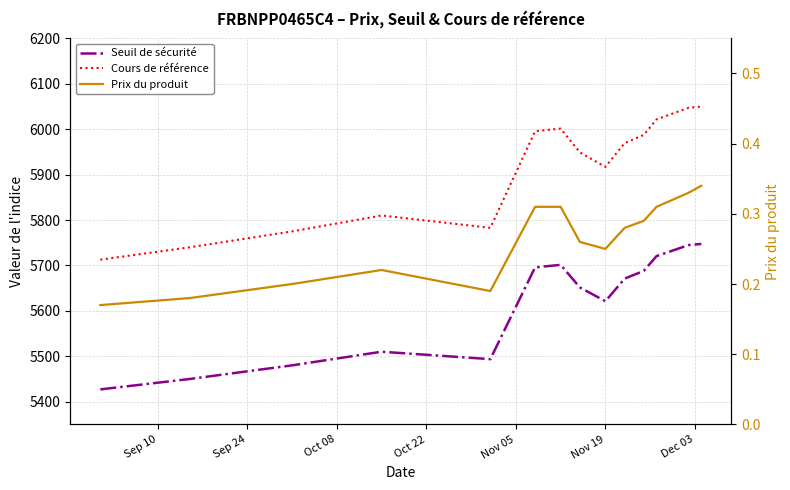

At how many categories does at least one series exceed 1371?

14